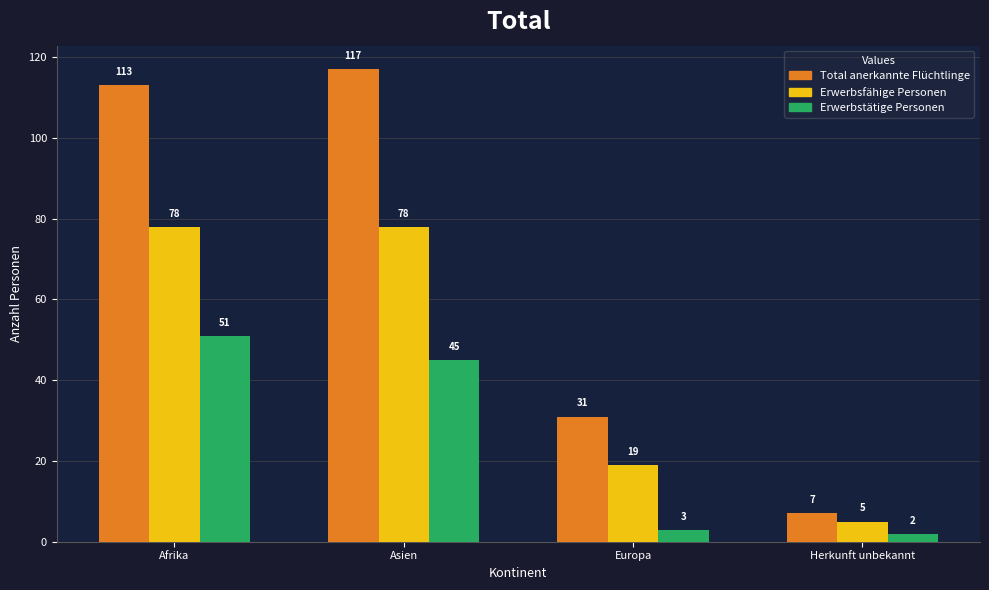

What are all the series names shown in the legend?

Total anerkannte Flüchtlinge, Erwerbsfähige Personen, Erwerbstätige Personen